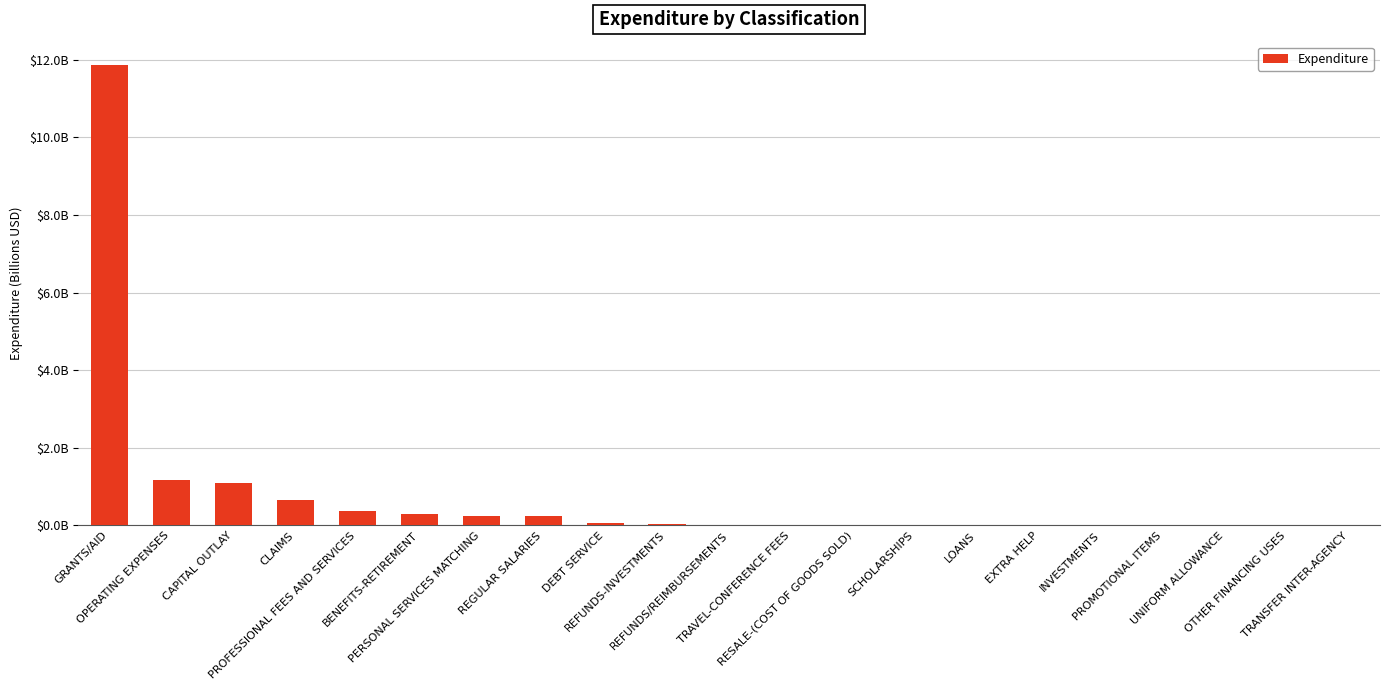

Are the bars grouped side by side (vs. stacked)?

No